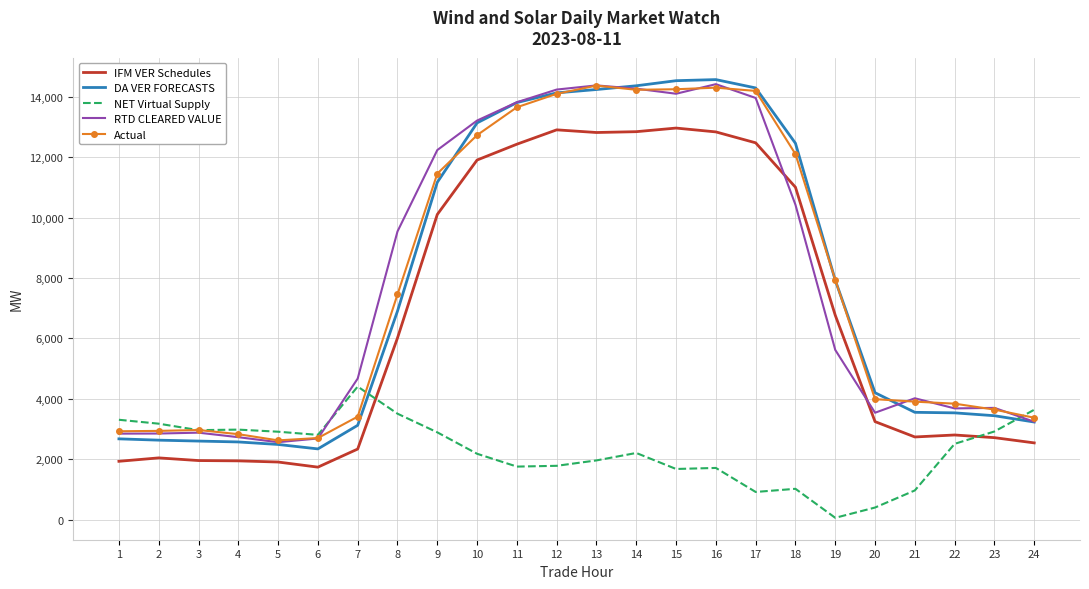

What is the average value of the NET Virtual Supply series?

2276.1